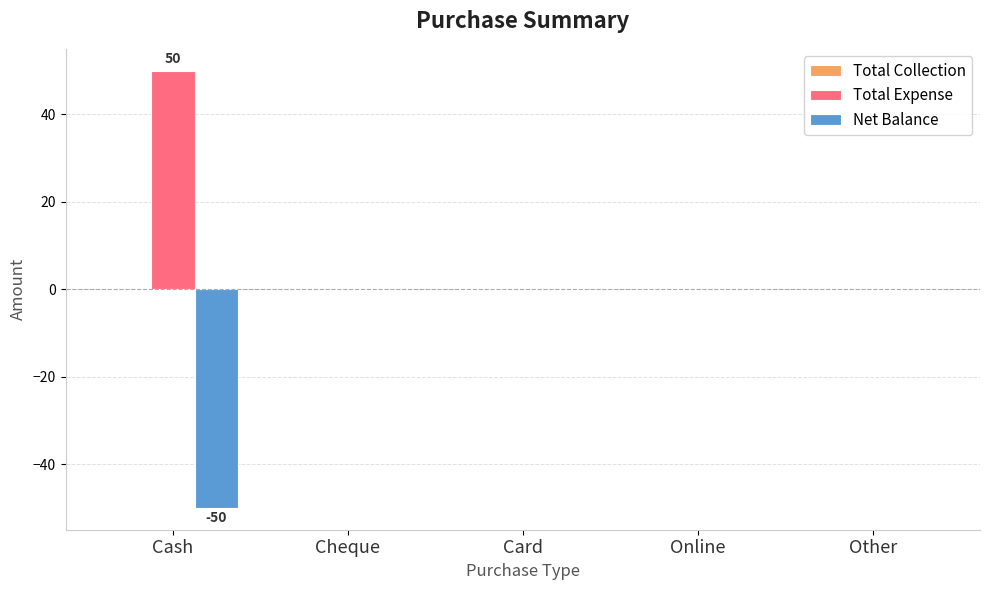

Which label corresponds to the largest value in the chart?

Cash